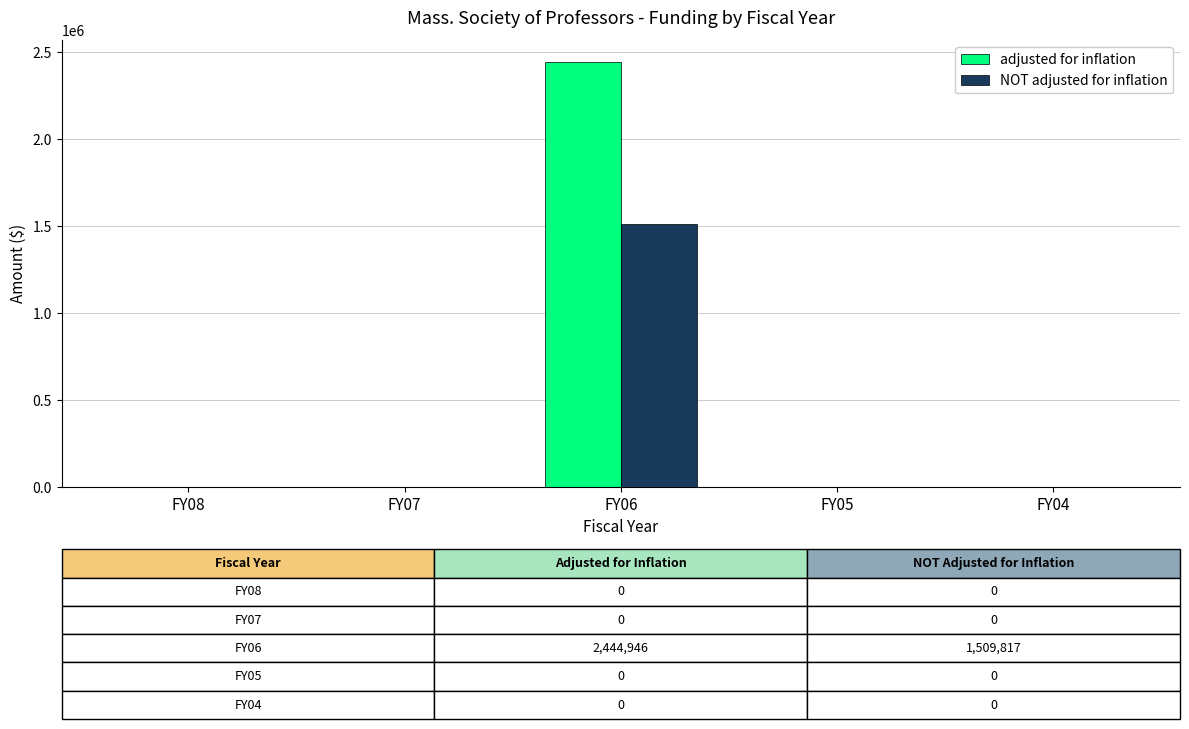

What is the maximum value for NOT adjusted for inflation?

1509817